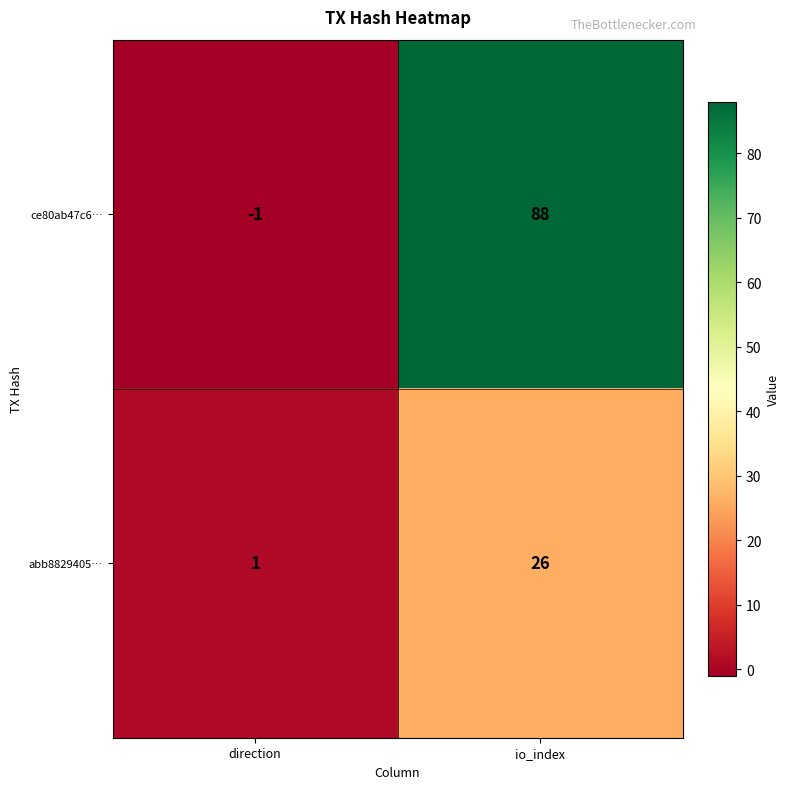

Rank the series at io_index from highest to lowest value.

ce80ab47c6…, abb8829405…